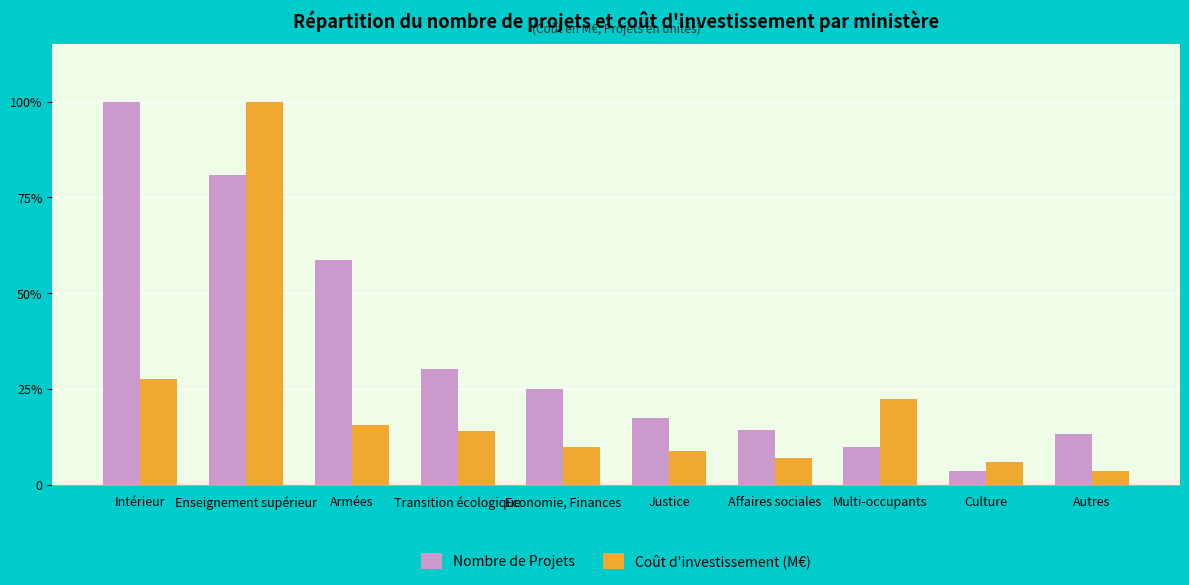

Does the chart contain any negative values?

No